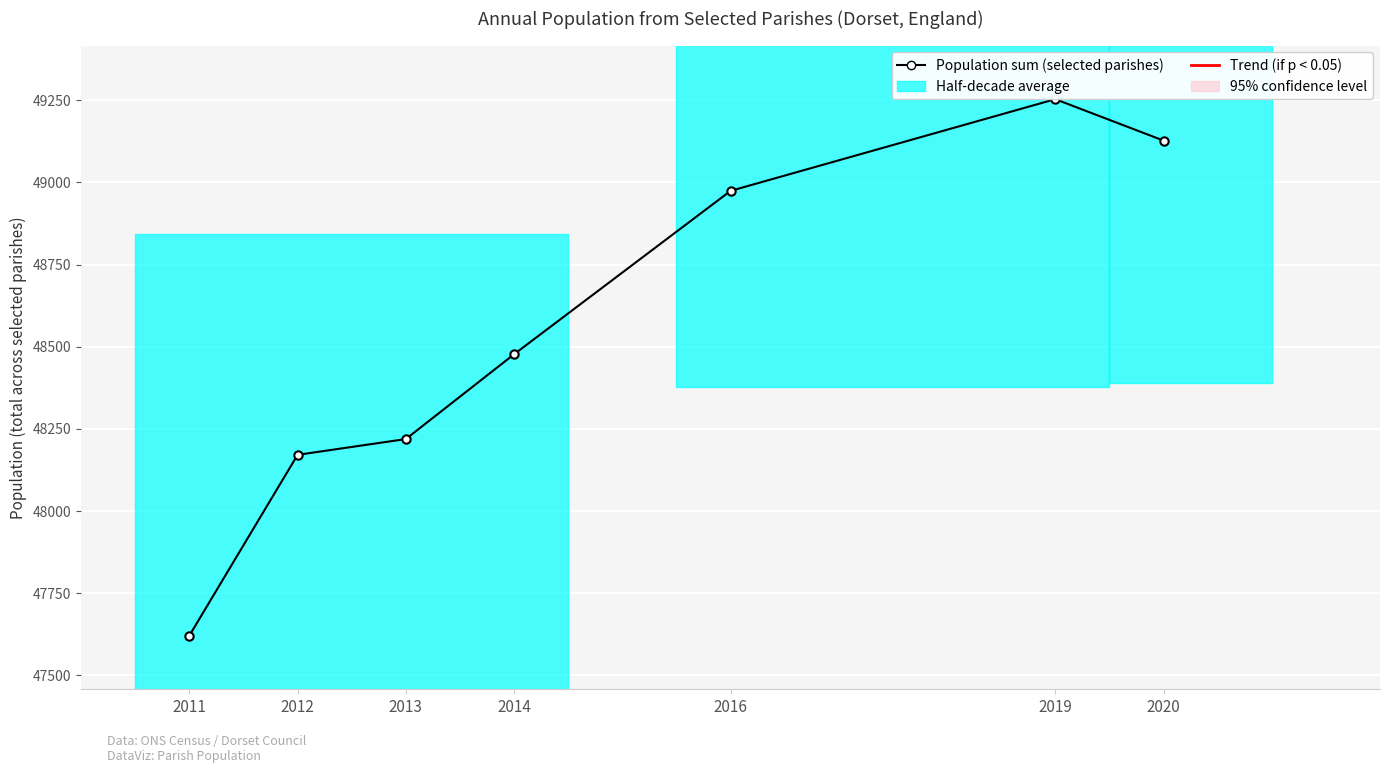

What is the difference between the maximum and second lowest values?

1082